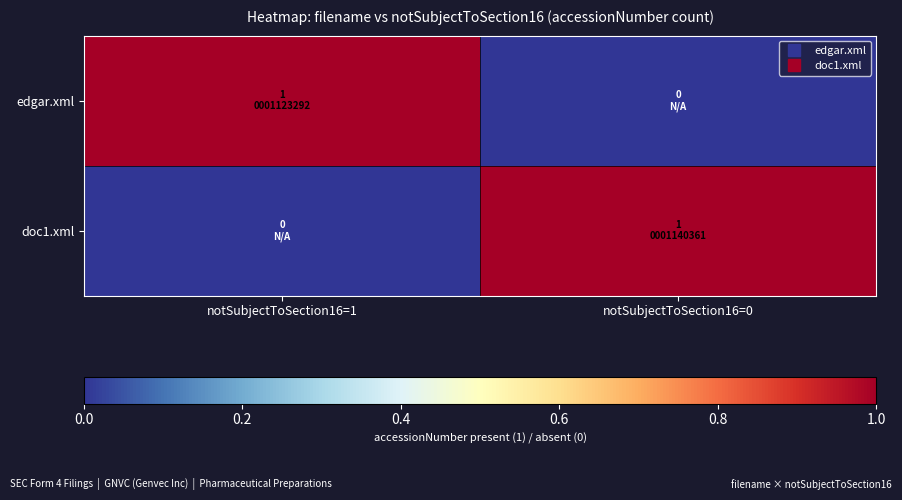

Rank the series at notSubjectToSection16=0 from lowest to highest value.

edgar.xml, doc1.xml